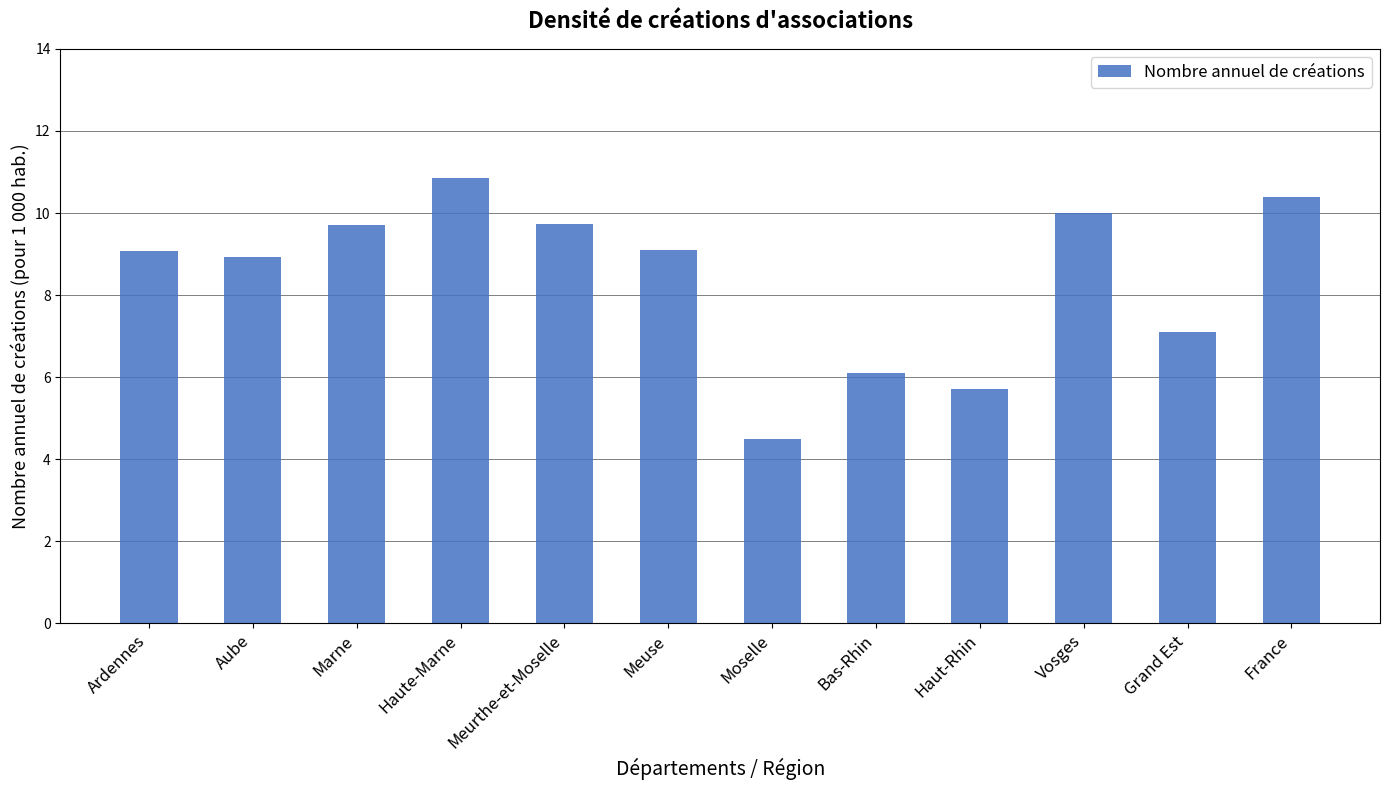

What is the greatest value displayed?

10.9